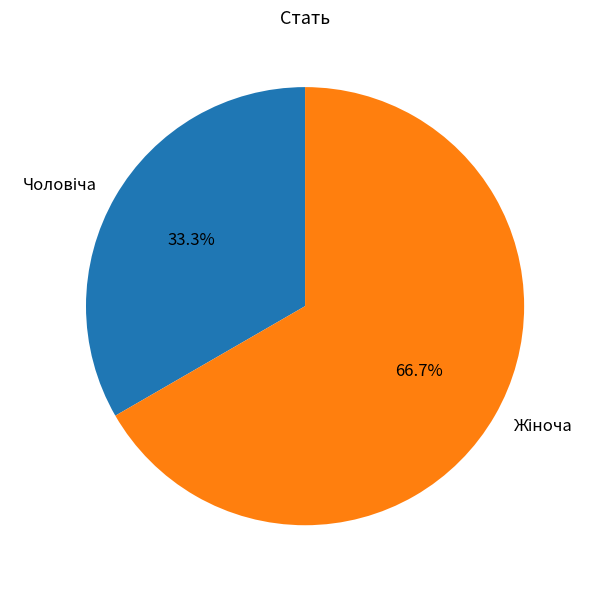

Is there any slice that represents more than half of the pie?

Yes